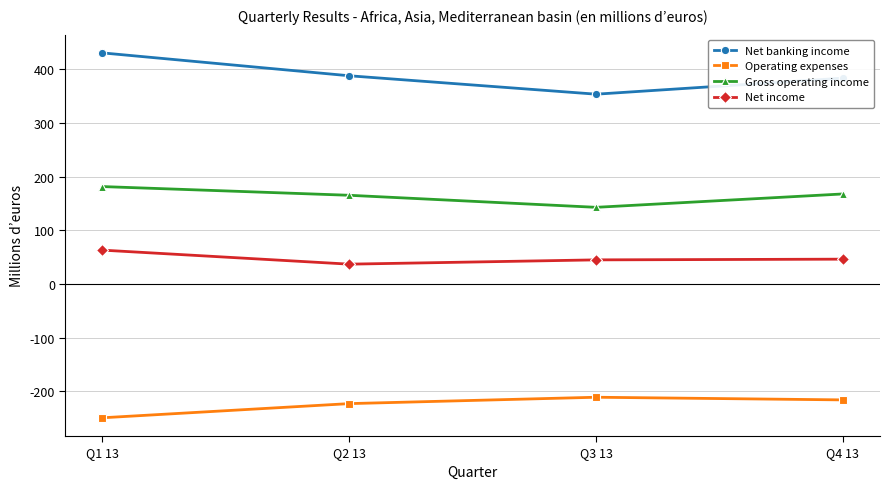

At which category is the sum across all series the highest?

Q1 13